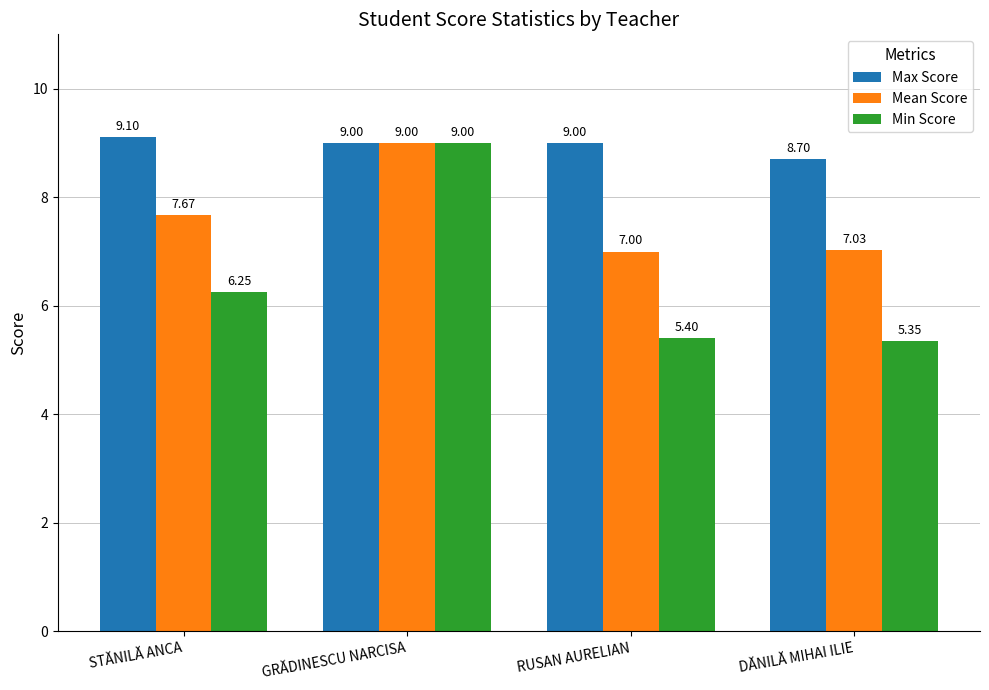

Is it true that Mean Score equals 7.0 at RUSAN AURELIAN?

True